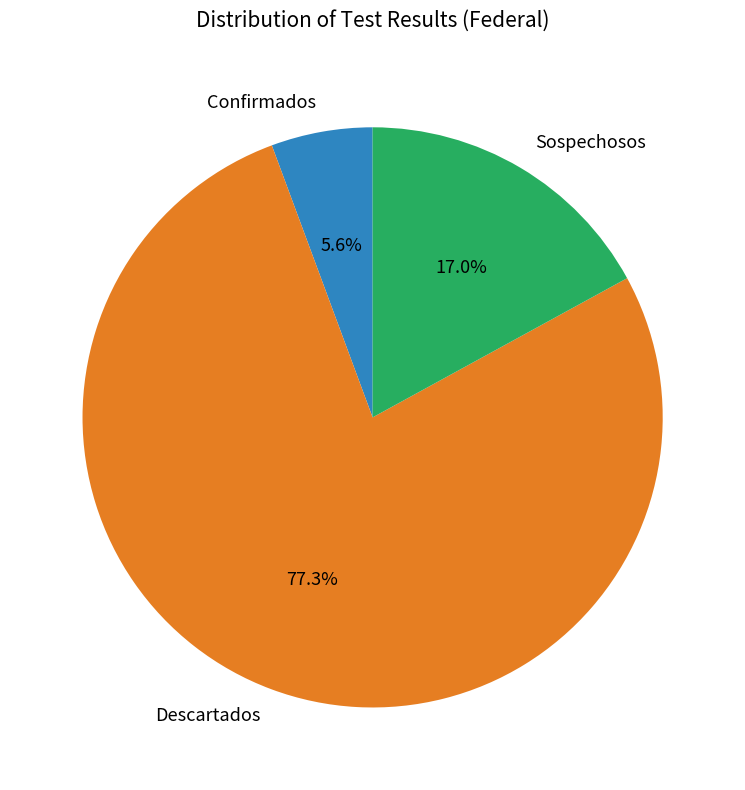

Do Descartados and Confirmados together represent more than half of the pie?

Yes